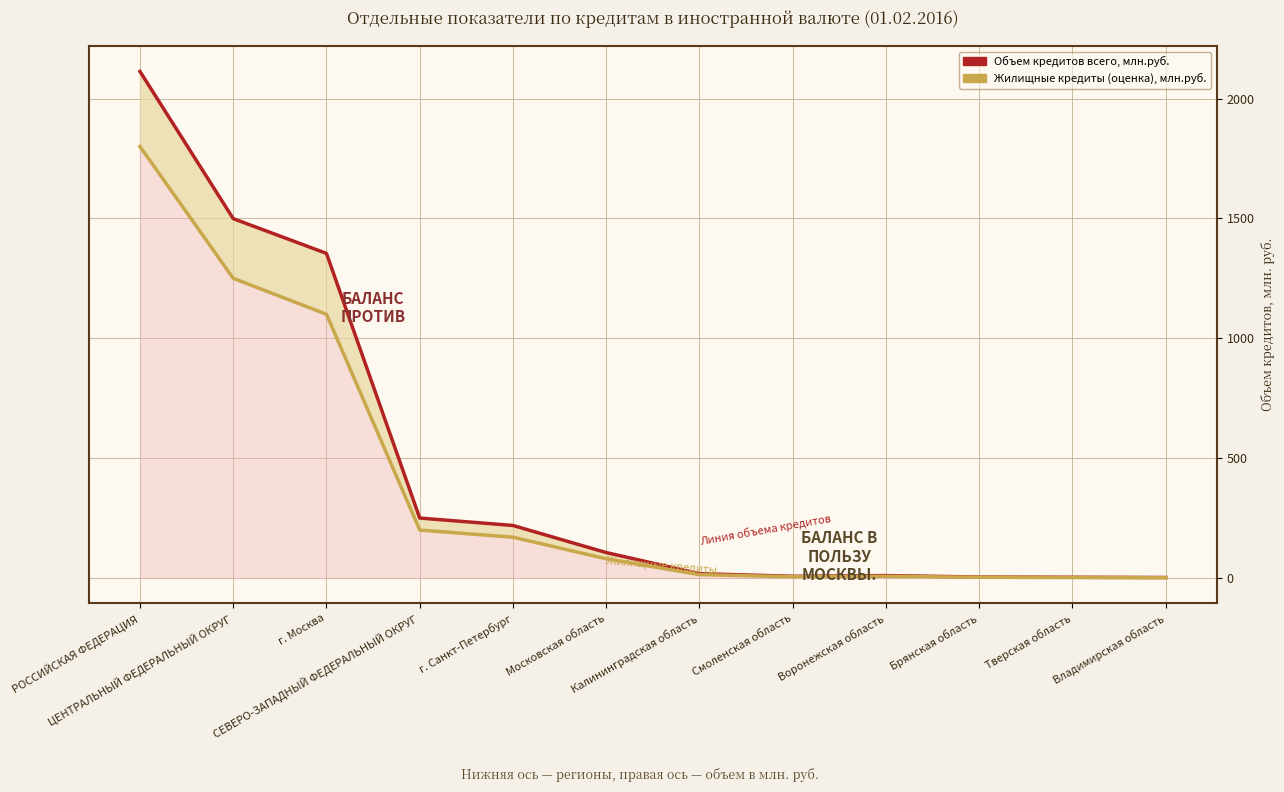

How many data points in Жилищные кредиты (оценка), млн.руб. are above 80?

5